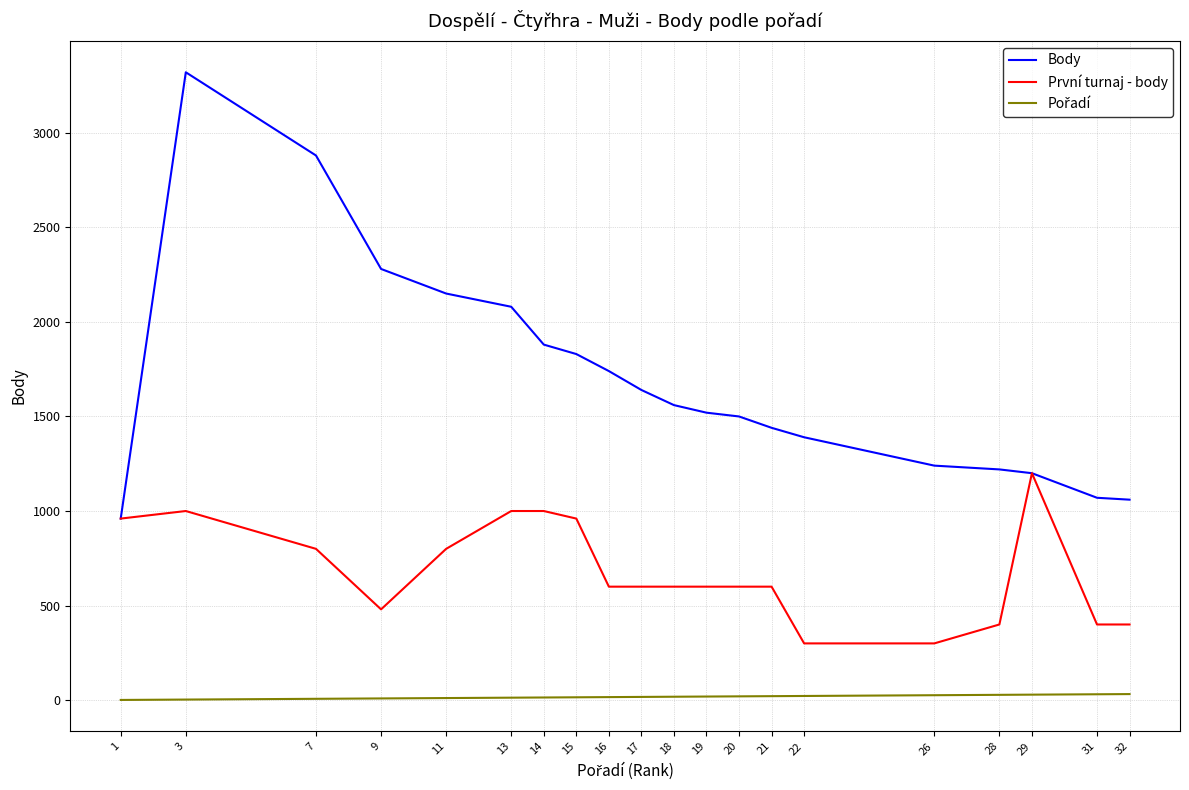

Which series has the largest range (max minus min)?

Body